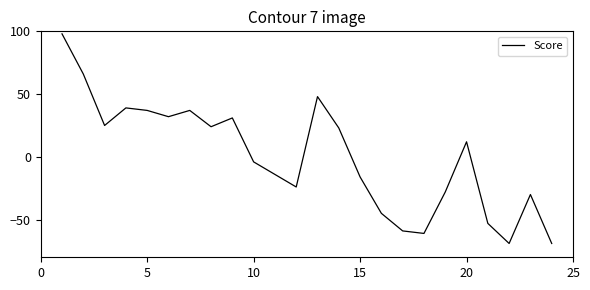

What is the smallest value displayed?

-69